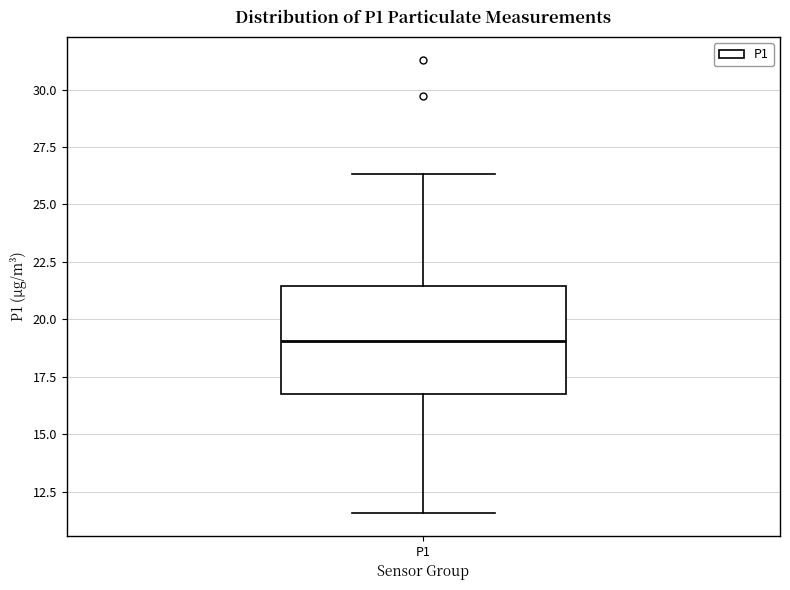

Where is the lower edge of the box for P1 on the y-axis? The values are not printed on the chart, so give them approximately, as read against the axis.

17.0